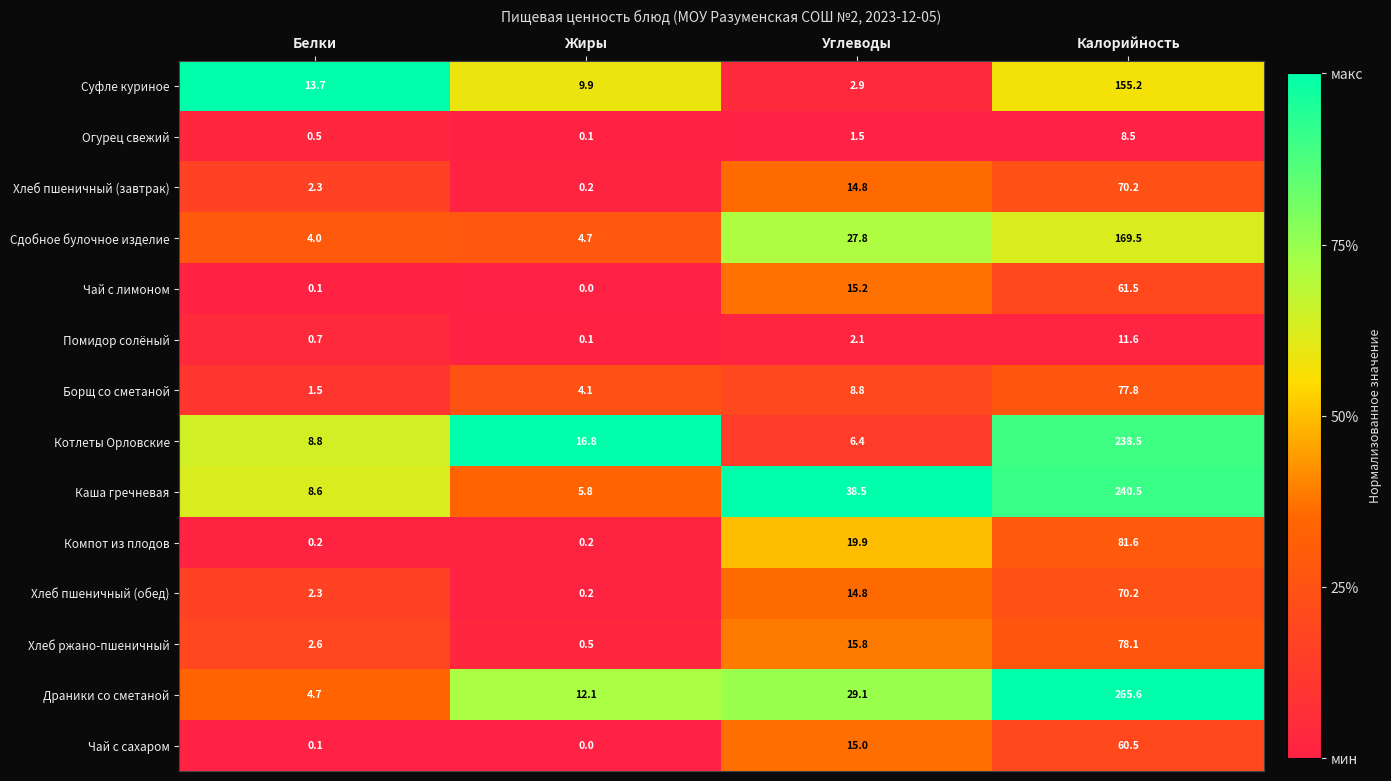

What is the difference between the Каша гречневая values at Жиры and Белки?

2.8